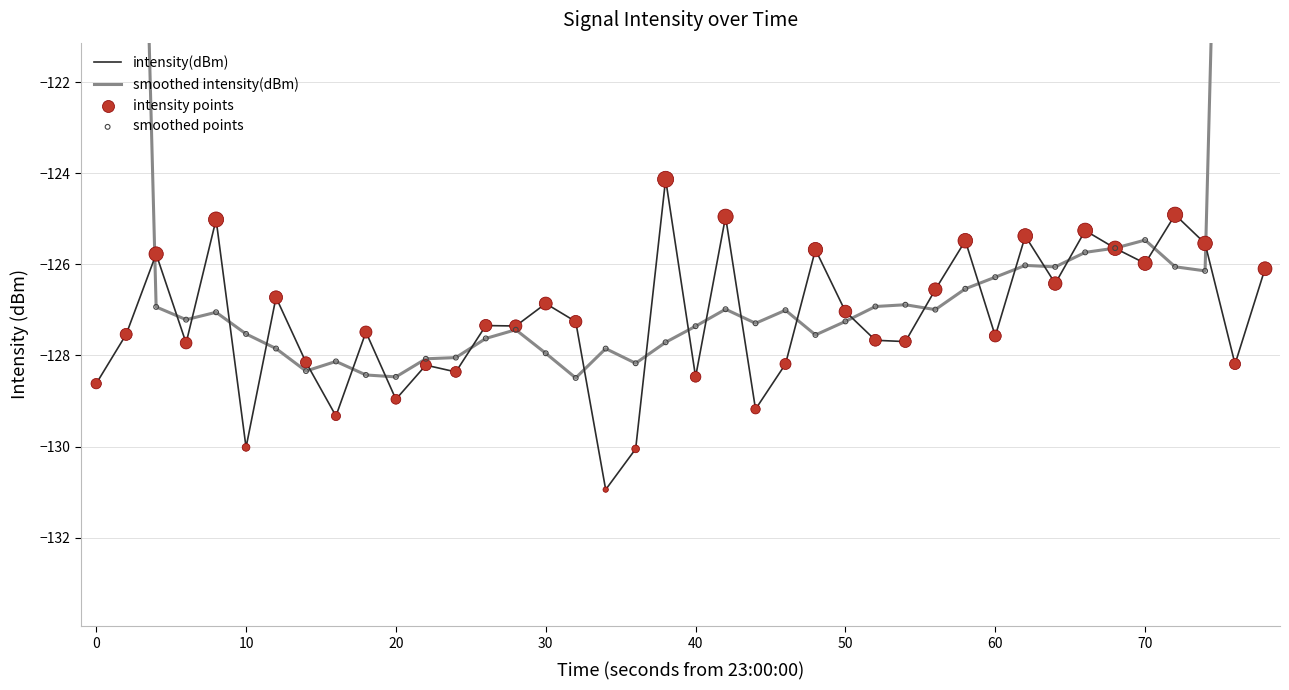

What are all the series names shown in the legend?

intensity(dBm), smoothed intensity(dBm), intensity points, smoothed points